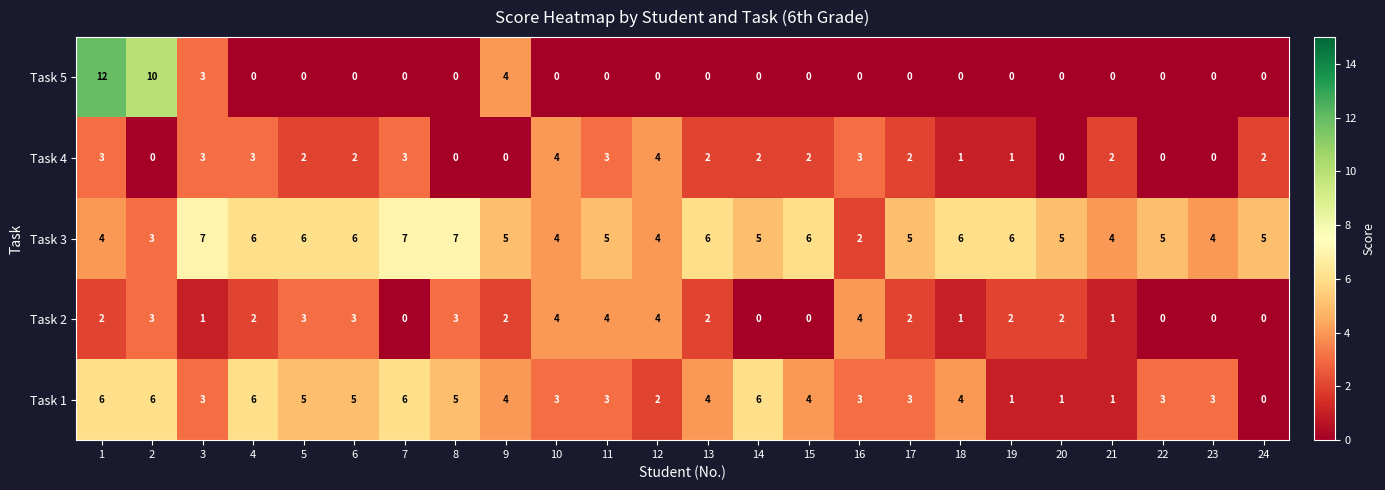

Which series changed the most between 4 and 14?

Task 2